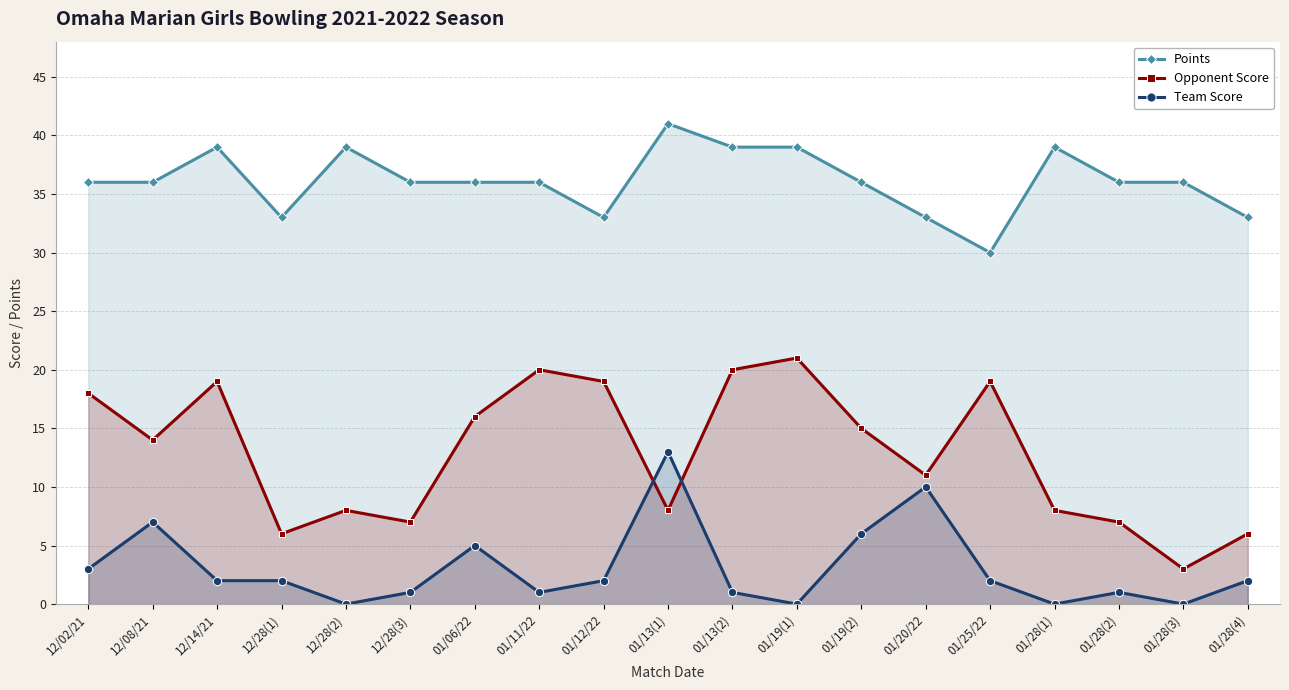

List the series in order of their peak value, lowest first.

Team Score, Opponent Score, Points